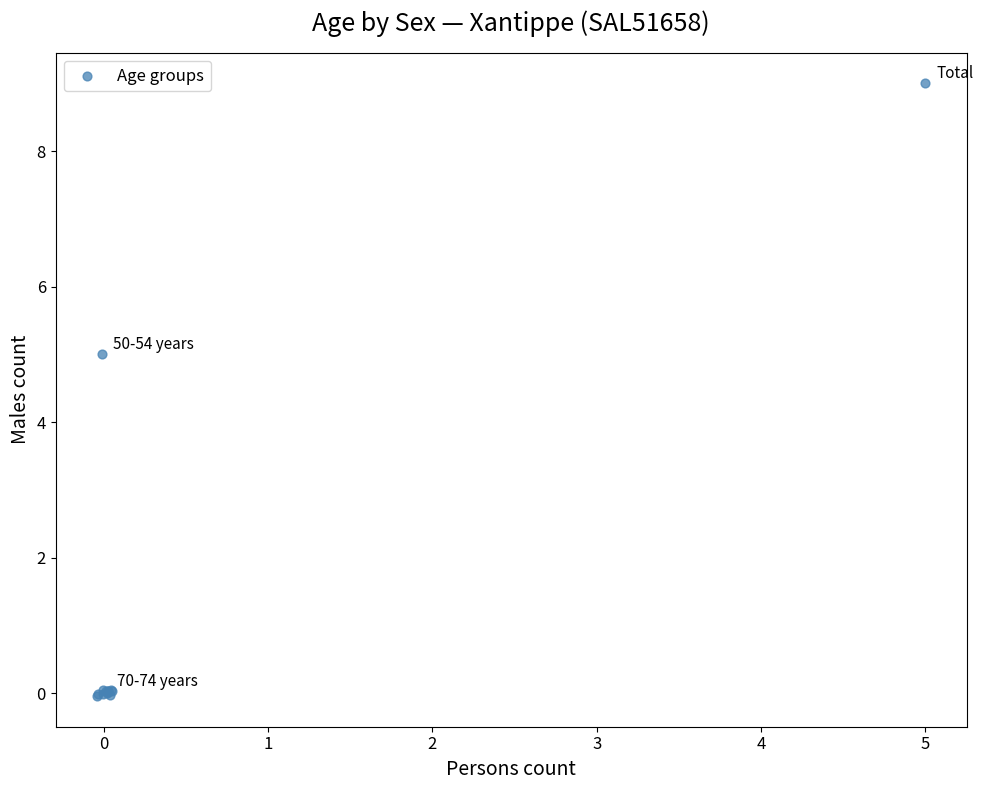

What Y value in the scatter plot is closest to 4?

5.0